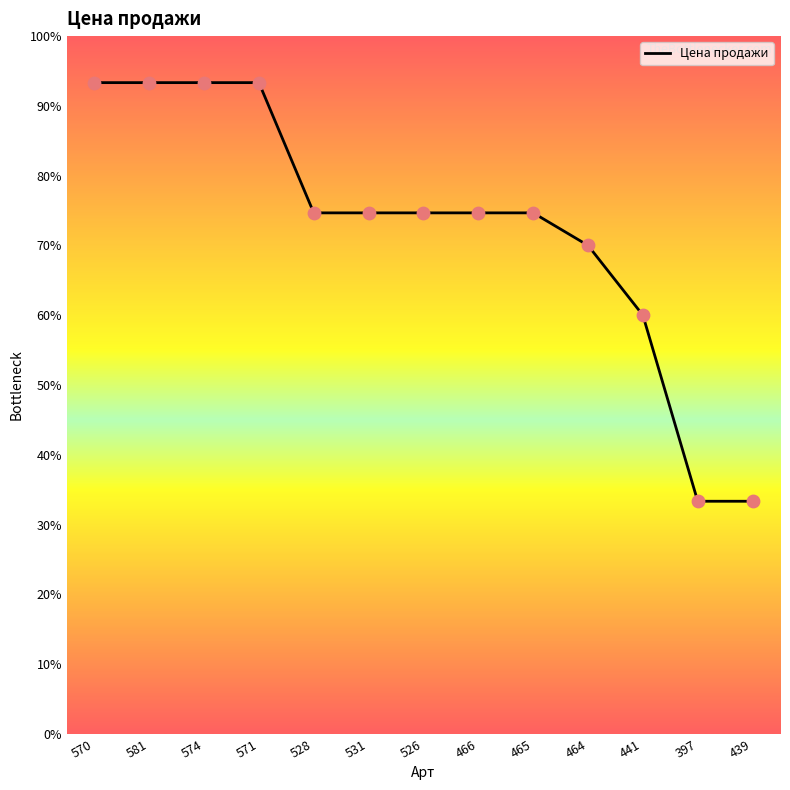

What is the ratio of the value at 526 to the value at 466?

1.0